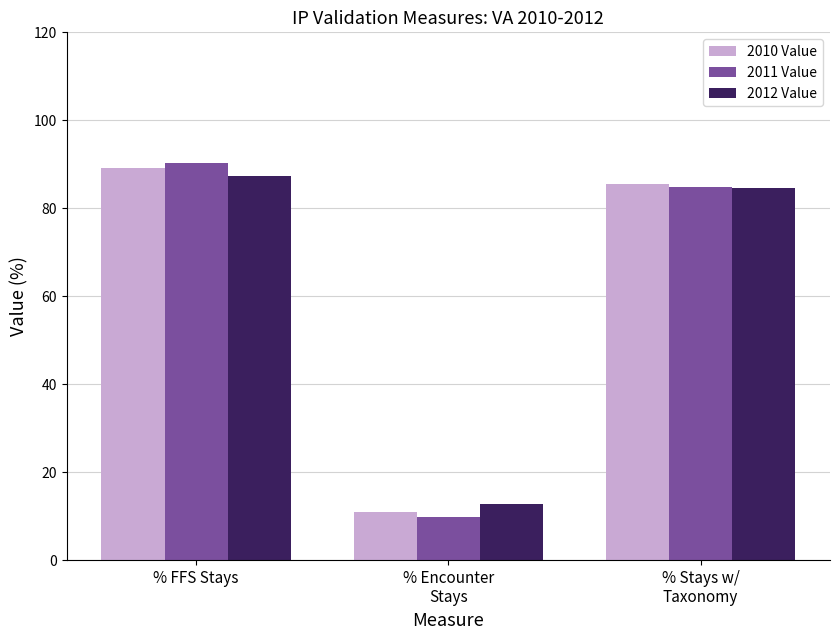

Reading left to right, extract all data points from this chart.

2010 Value: 89.1	10.9	85.5
2011 Value: 90.2	9.8	84.9
2012 Value: 87.2	12.8	84.5